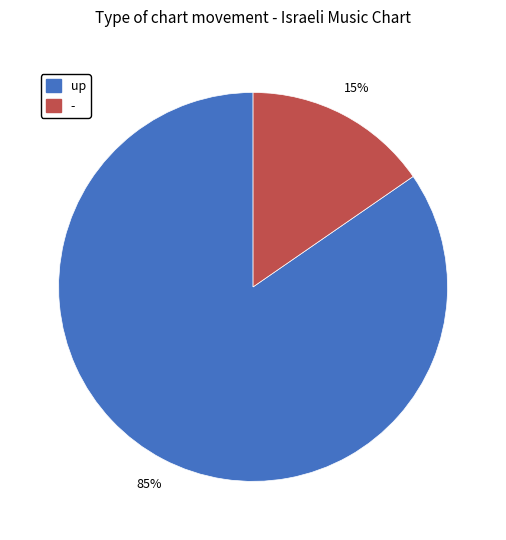

To the nearest percent, what is the combined percentage of up and -?

100%